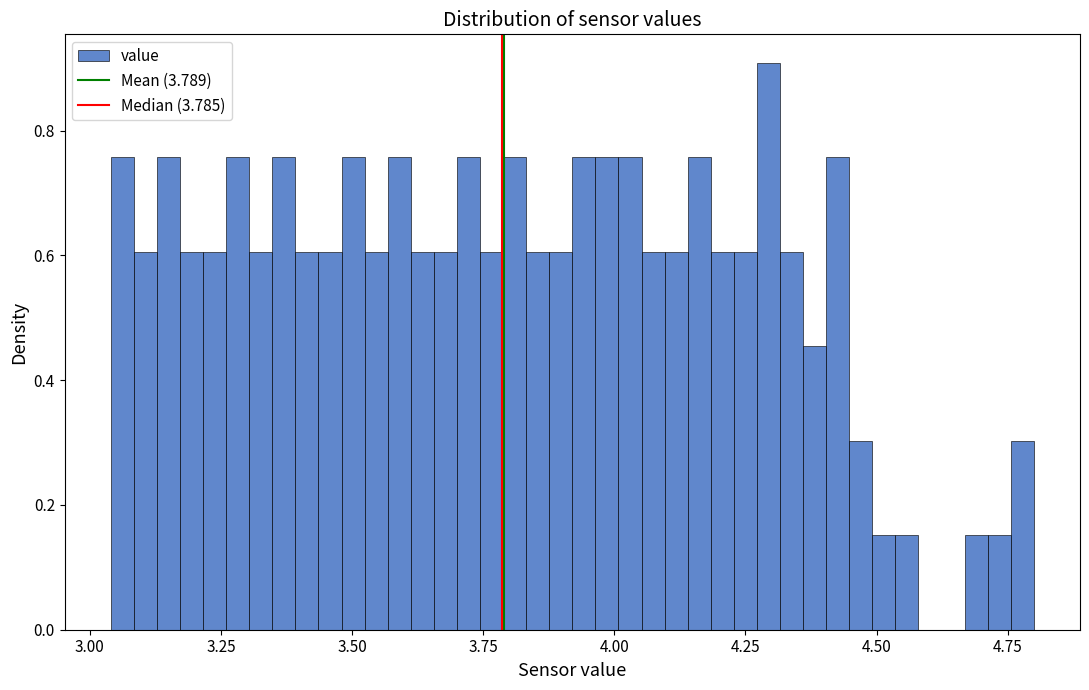

Read against the x-axis, roughly where is the centre of the tallest bar?

4.30